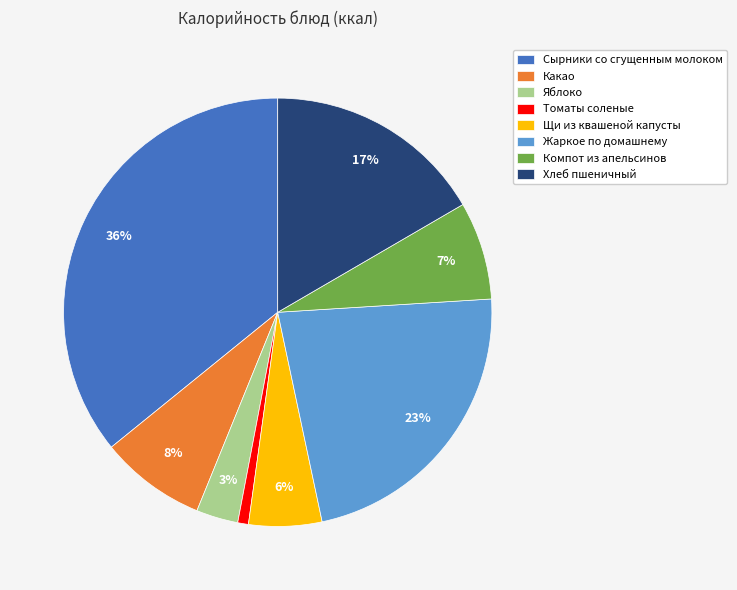

Does Томаты соленые represent more than half of the total?

No